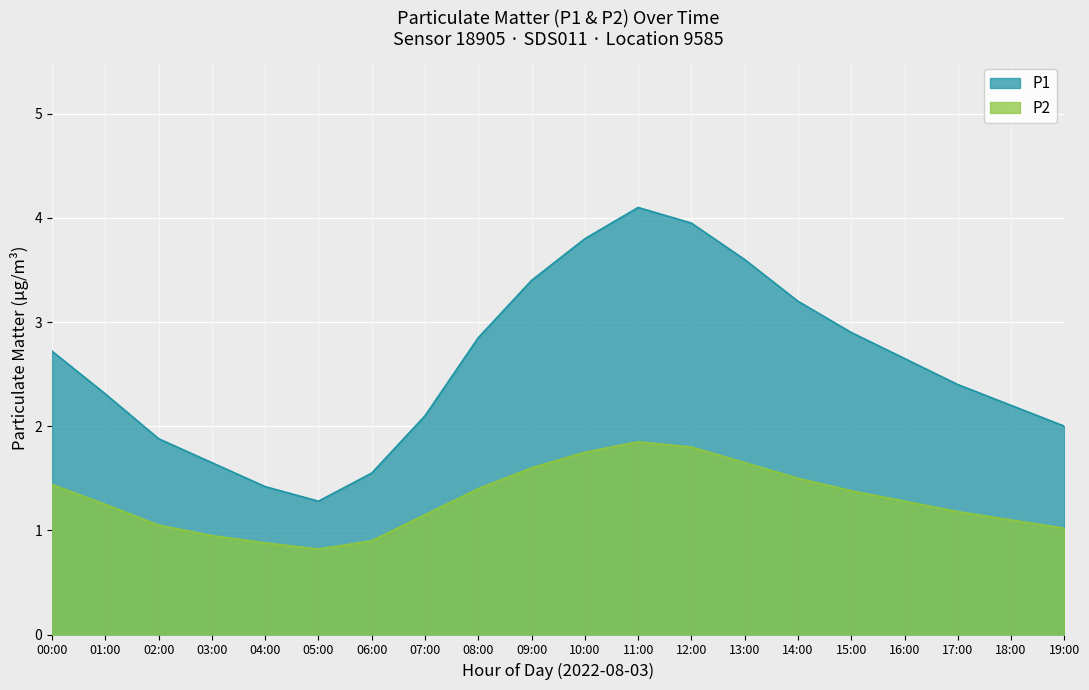

At how many categories does at least one series exceed 1?

20